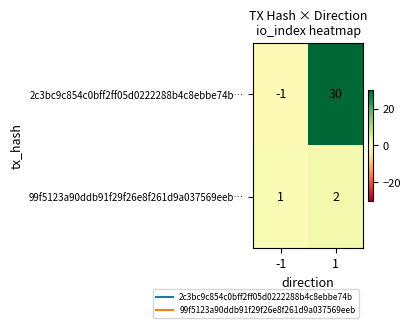

Is the value of 2c3bc9c854c0bff2ff05d0222288b4c8ebbe74b… at 1 greater than the value of 99f5123a90ddb91f29f26e8f261d9a037569eeb… at 1?

Yes